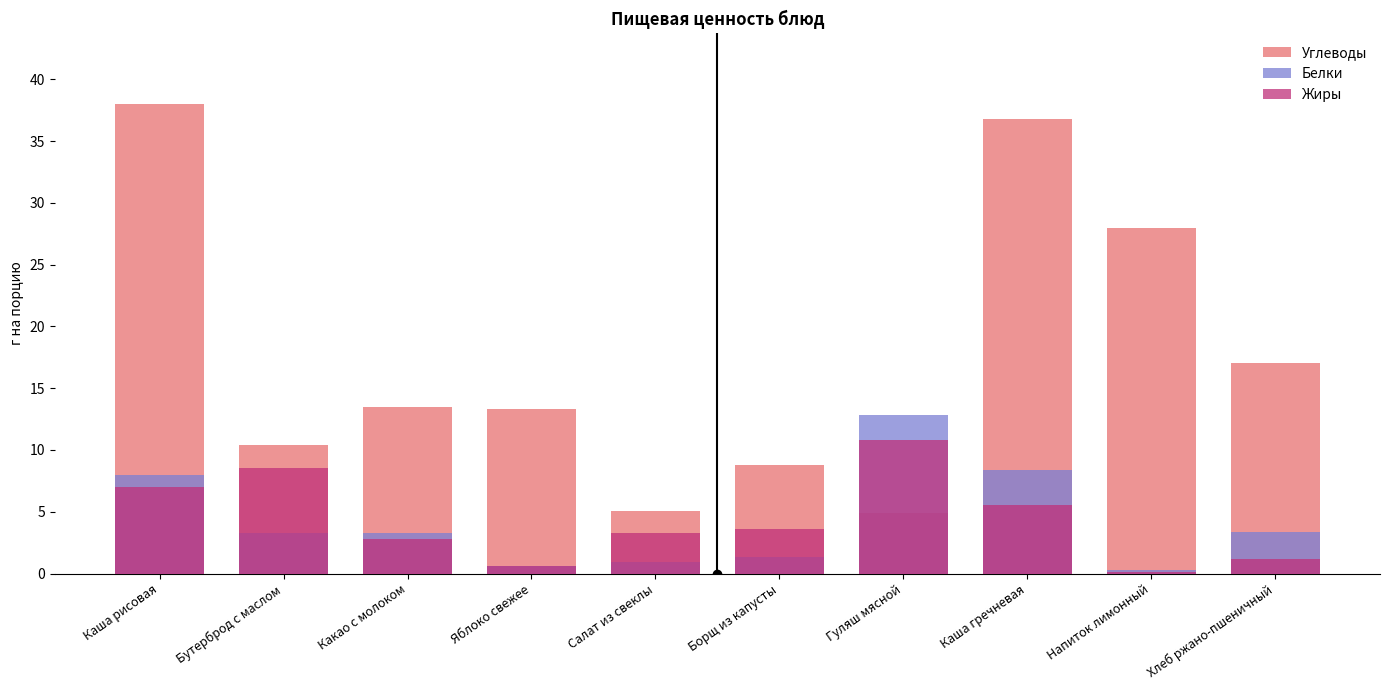

What is the sum of the Белки values at Напиток лимонный and Каша гречневая?

8.7